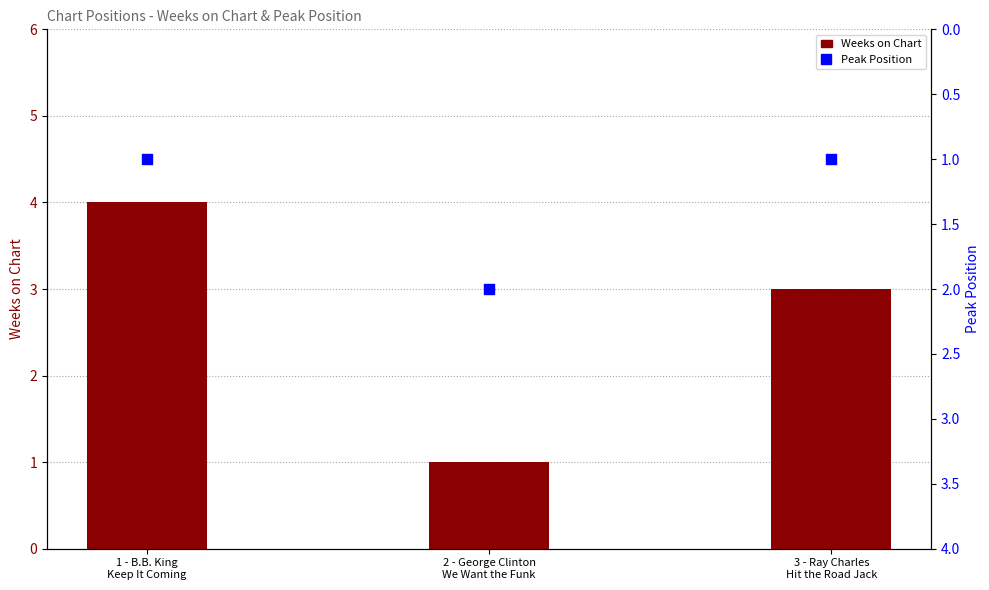

What is the total value across all series at 3 - Ray Charles
Hit the Road Jack?

4